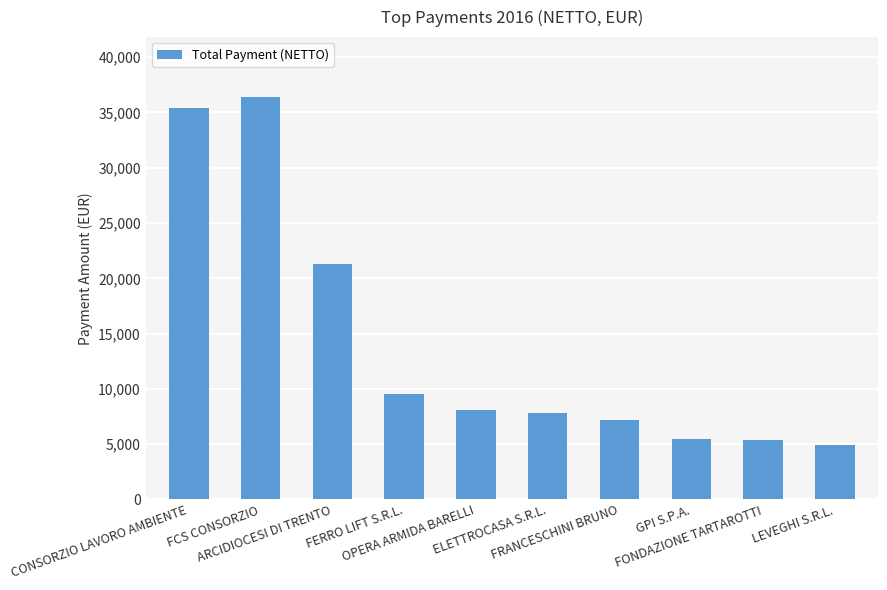

What is the ratio of the value at FRANCESCHINI BRUNO to the value at OPERA ARMIDA BARELLI?

0.9